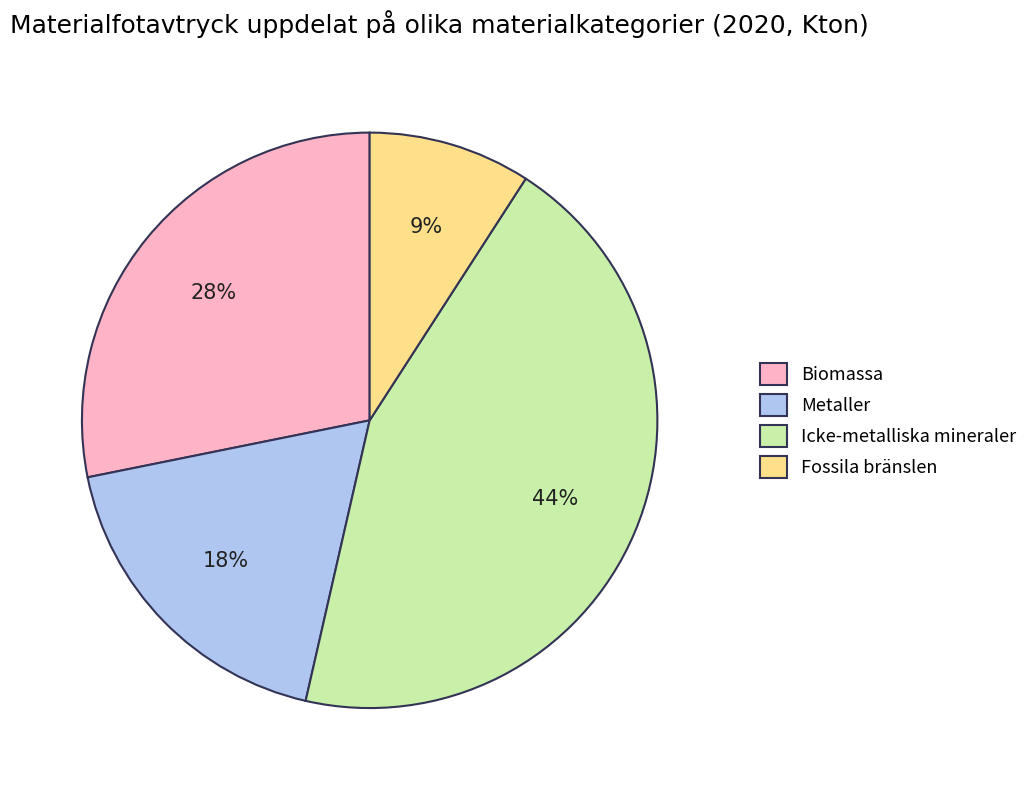

Rank the categories by value from highest to lowest.

Icke-metalliska mineraler, Biomassa, Metaller, Fossila bränslen